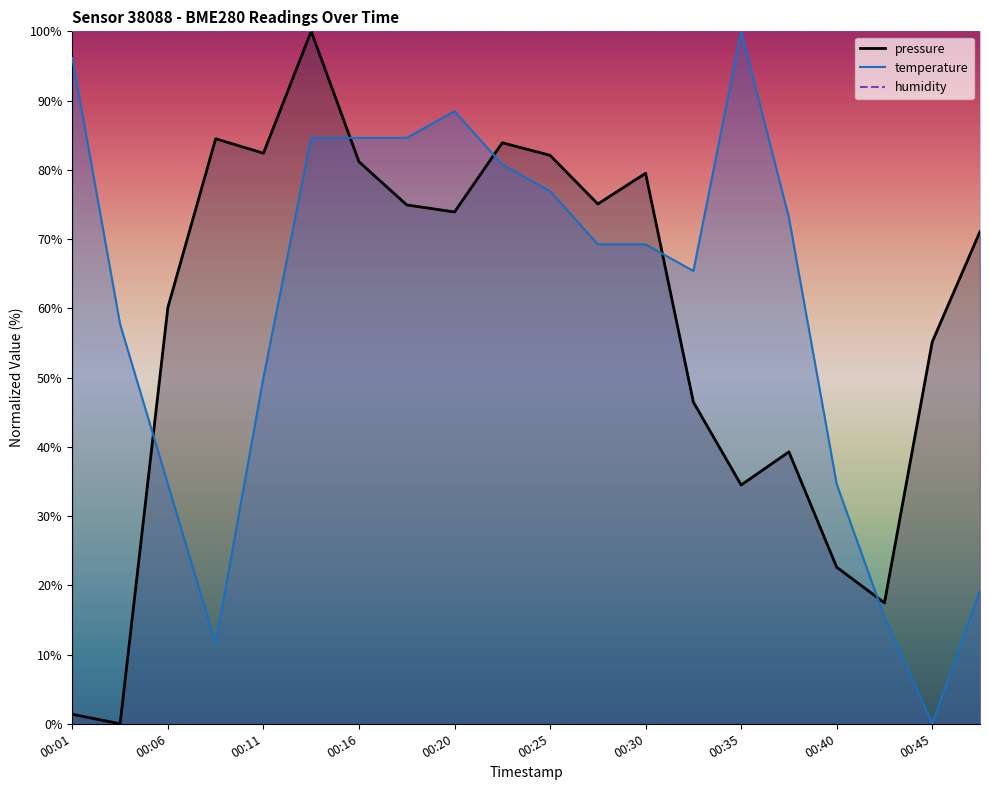

What is the total value across all series at 00:18?

159.5